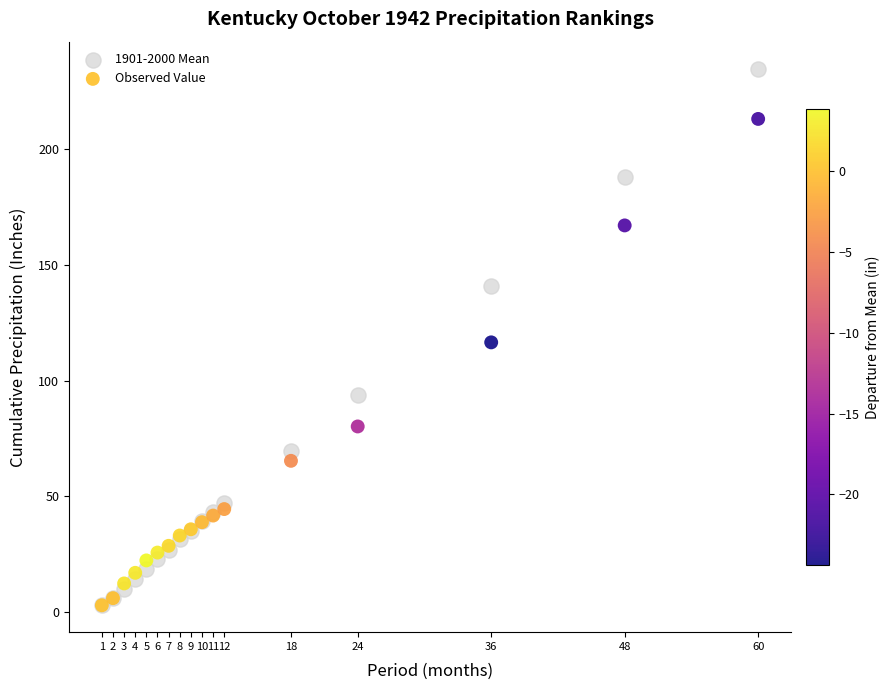

Which series has the largest Y range (max minus min)?

1901-2000 Mean